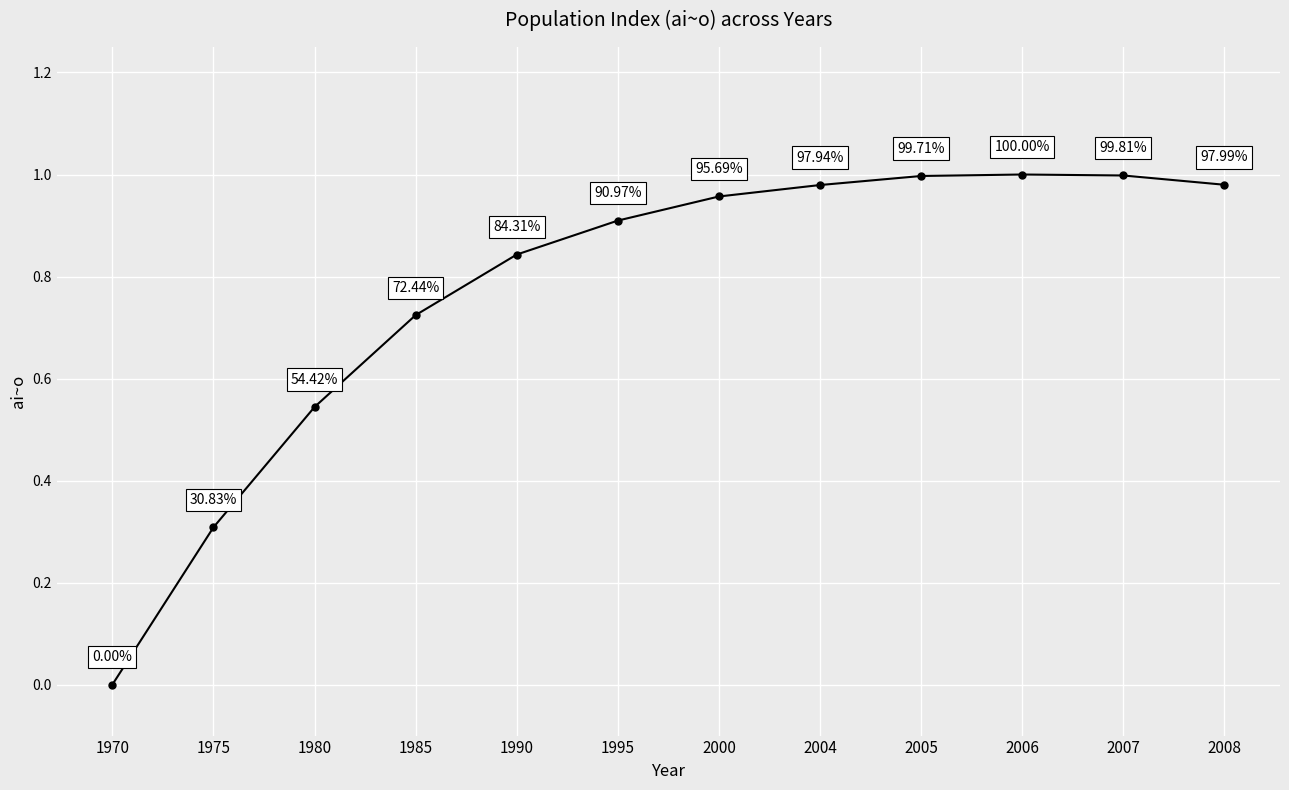

True or false: the data shows 0.5 at 1995.

False